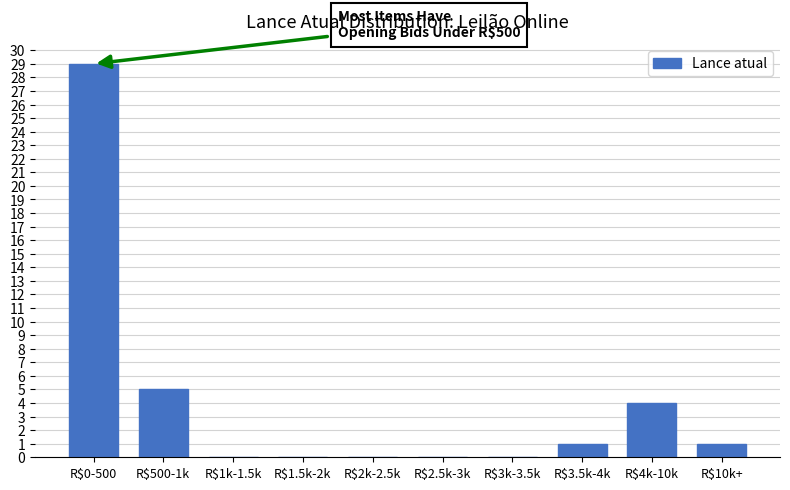

What is the sum of all values?

40